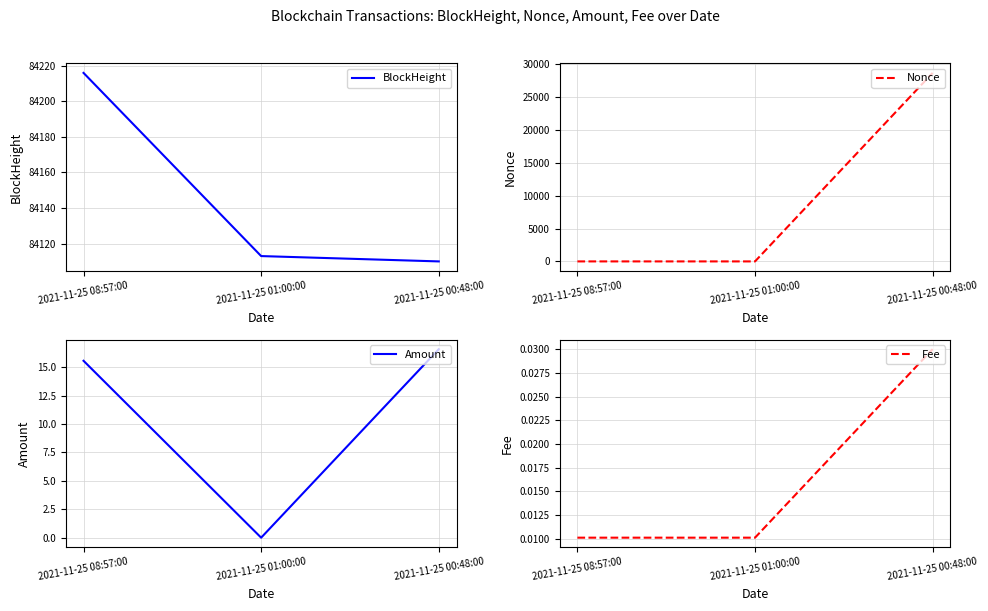

Between 2021-11-25 08:57:00 and 2021-11-25 01:00:00, which is larger?

2021-11-25 08:57:00